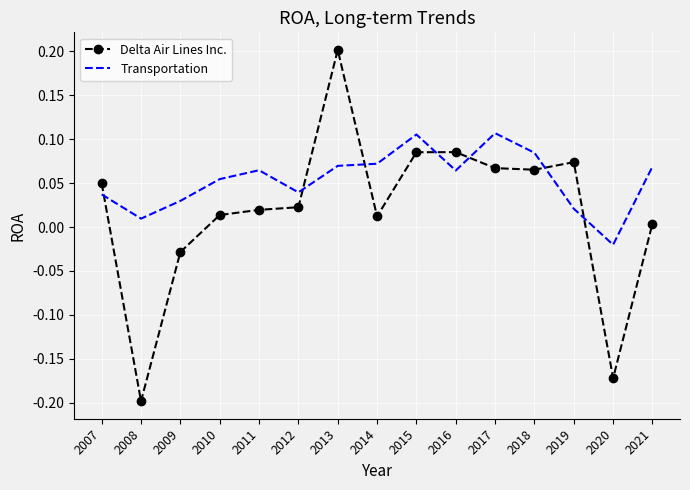

Which series has the widest spread of values?

Delta Air Lines Inc.